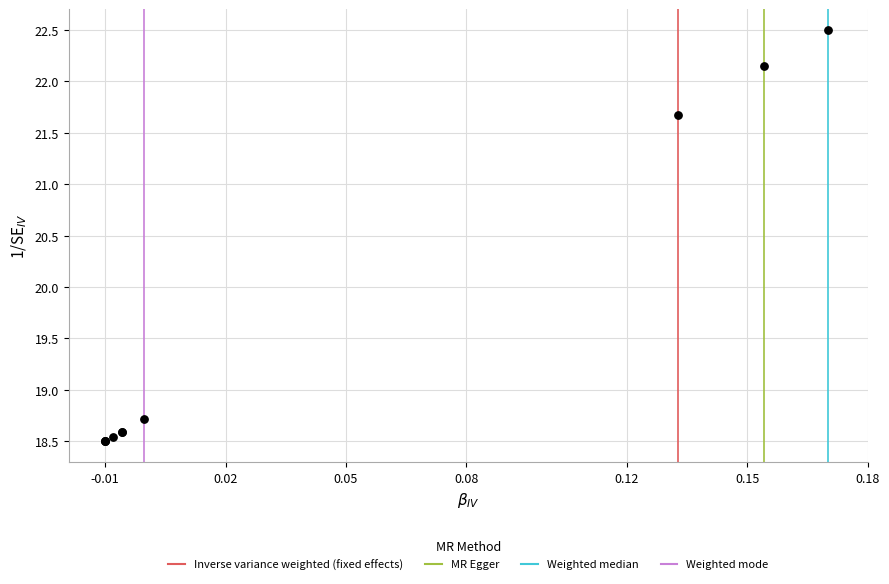

What Y value in the scatter plot is closest to 20?

18.7